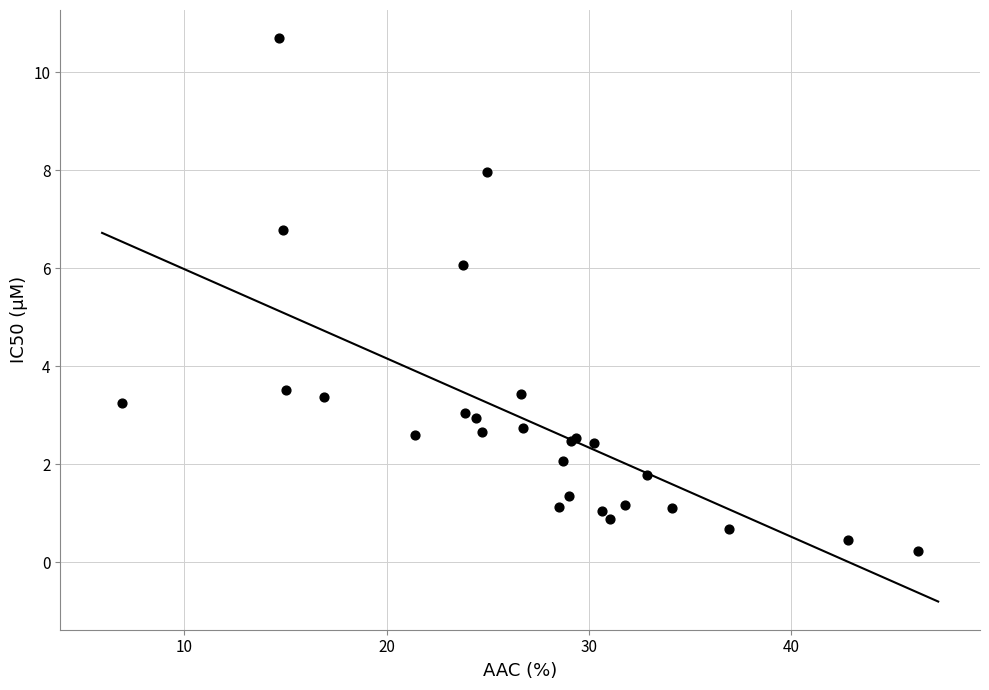

What Y value in the scatter plot is closest to 5?

6.1